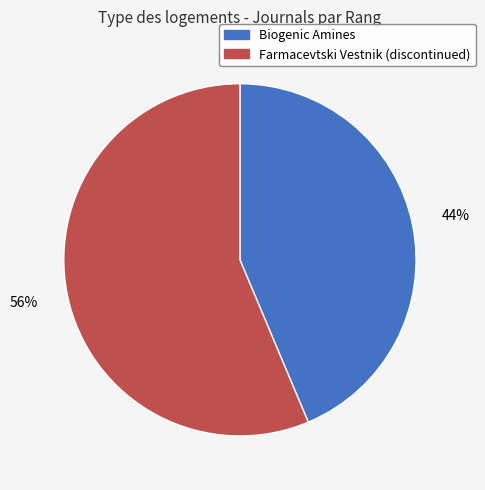

Which slice is the smallest?

Biogenic Amines